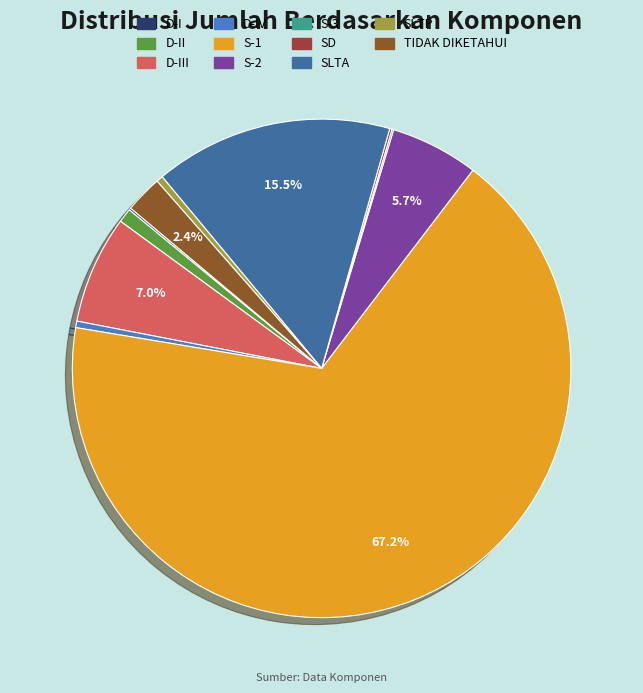

Which category has the biggest portion of the pie?

S-1